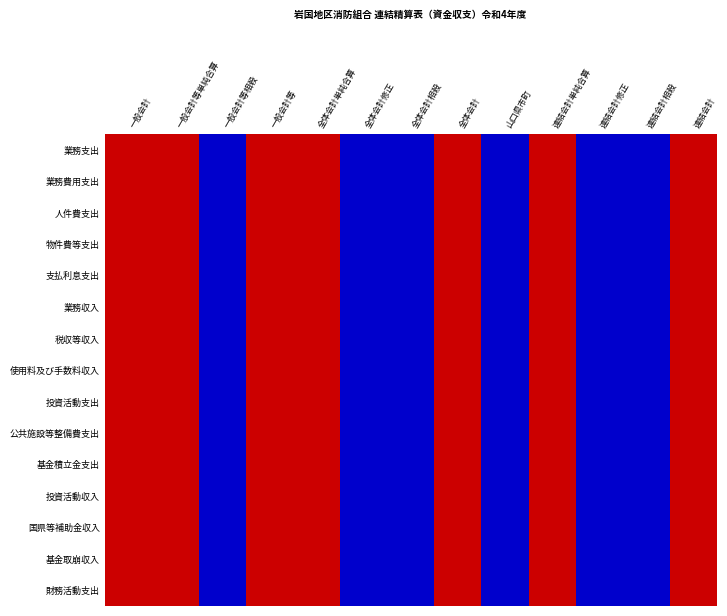

At how many categories does at least one series exceed 0?

12